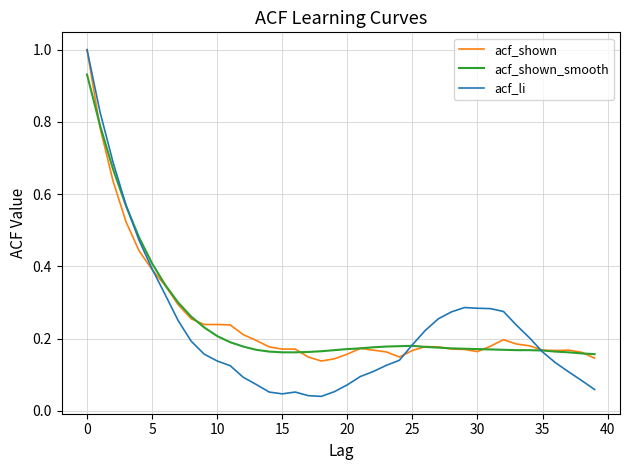

How many series are shown in this chart?

3